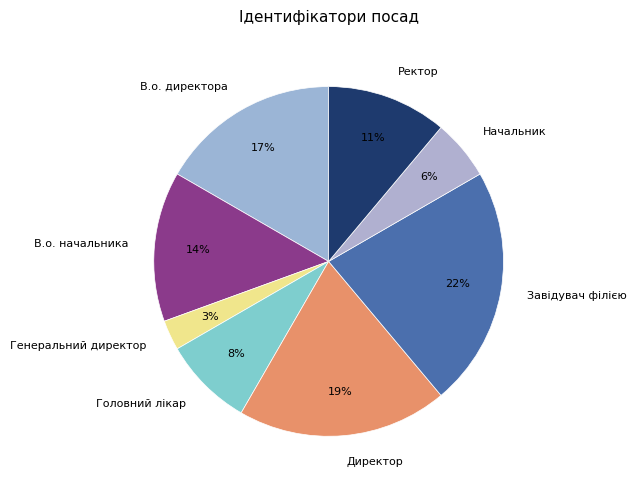

To the nearest percent, what portion does Начальник represent?

6%